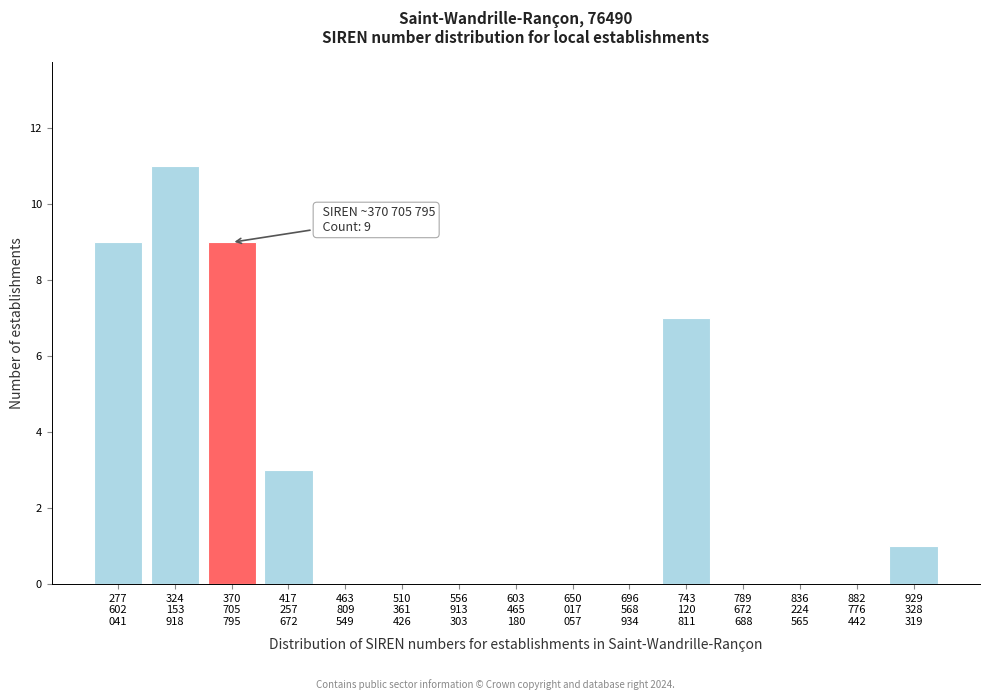

What is the sum of all values?

40